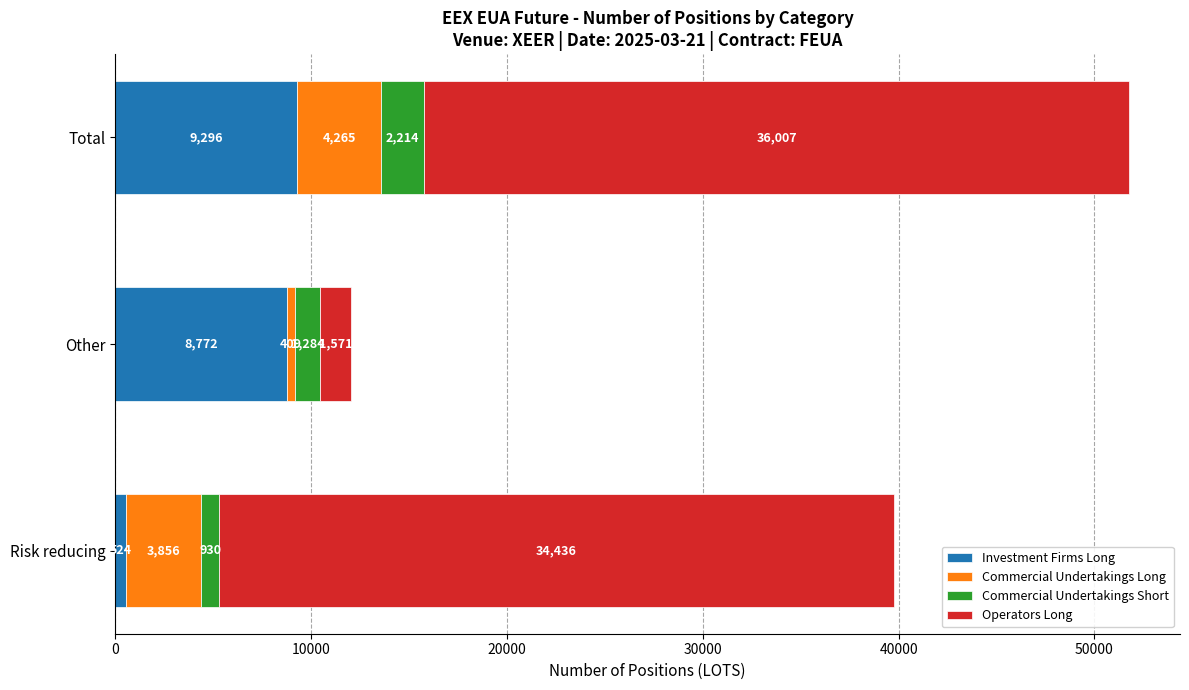

Read the Investment Firms Long value at Total.

9296.1